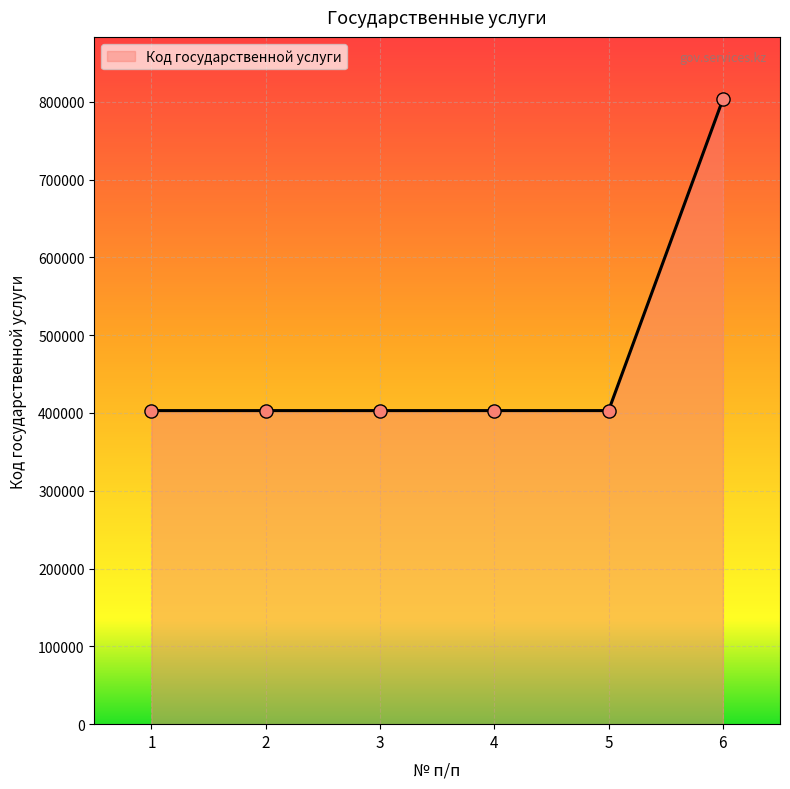

Between 6 and 1, which is larger?

6